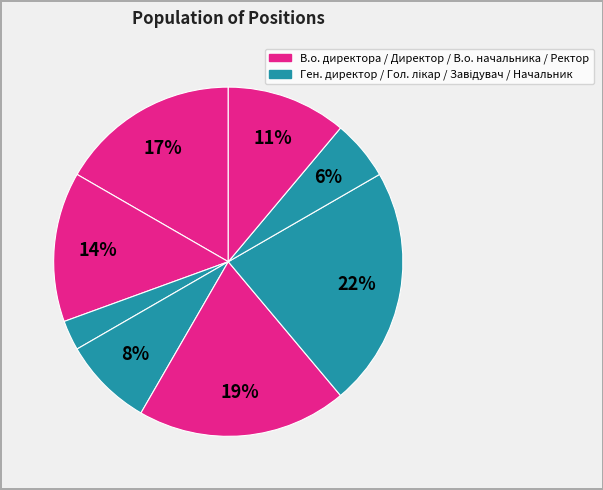

How many segments does this pie chart have?

8